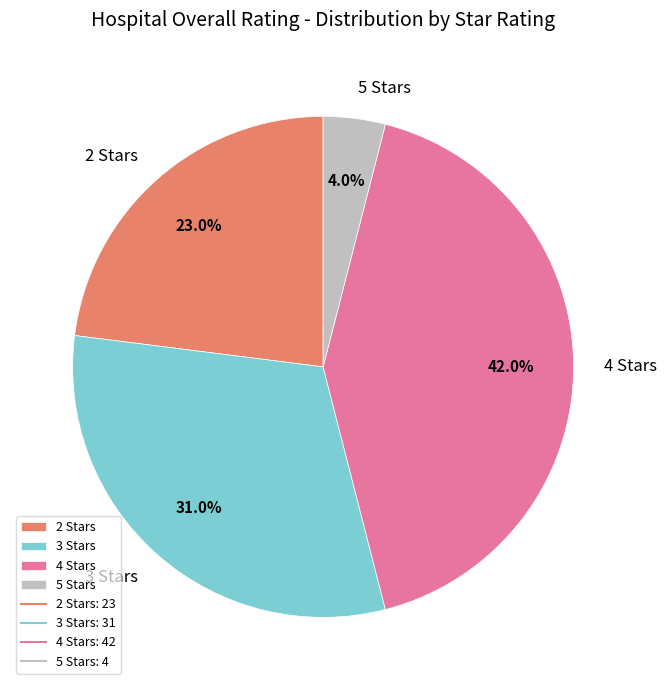

What percentage is NOT represented by 4 Stars?

58.0%